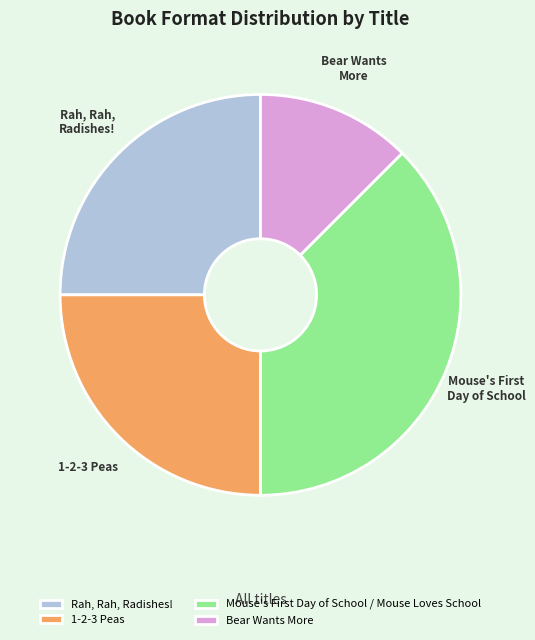

Is there any slice that represents more than half of the pie?

No